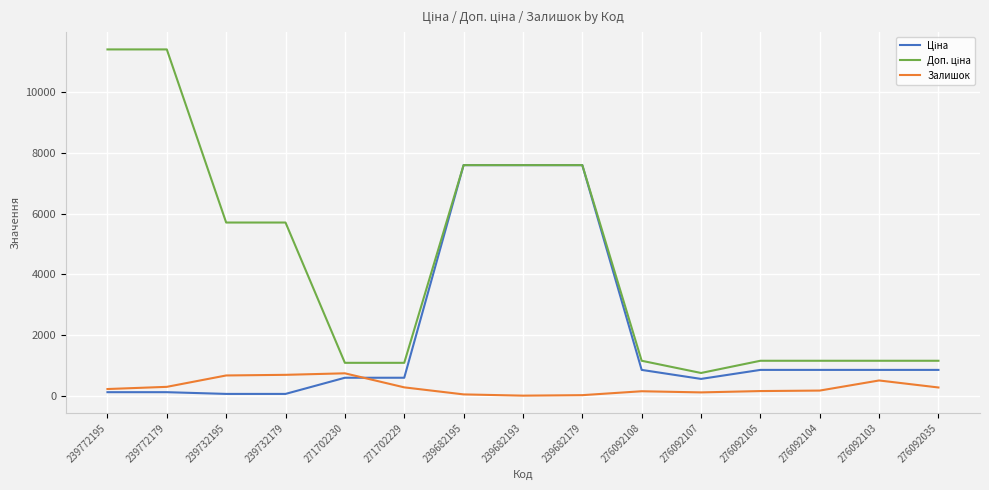

True or false: Залишок has a value of 736.0 at 271702230.

True